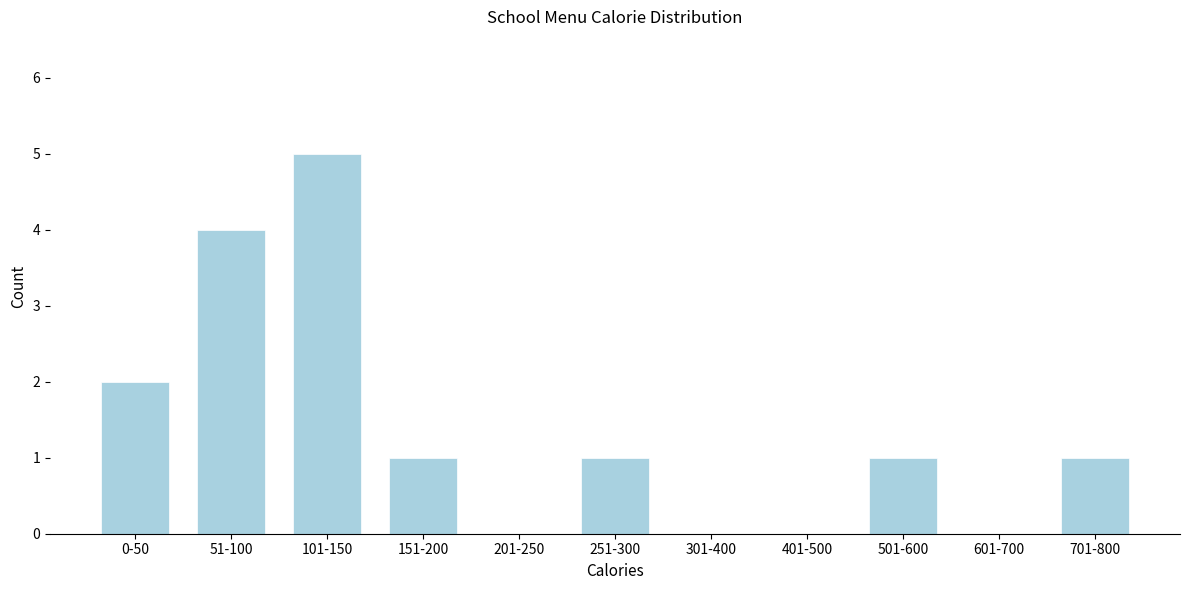

Reading left to right, list all the values displayed in this chart.

0-50=2	51-100=4	101-150=5	151-200=1	201-250=0	251-300=1	301-400=0	401-500=0	501-600=1	601-700=0	701-800=1